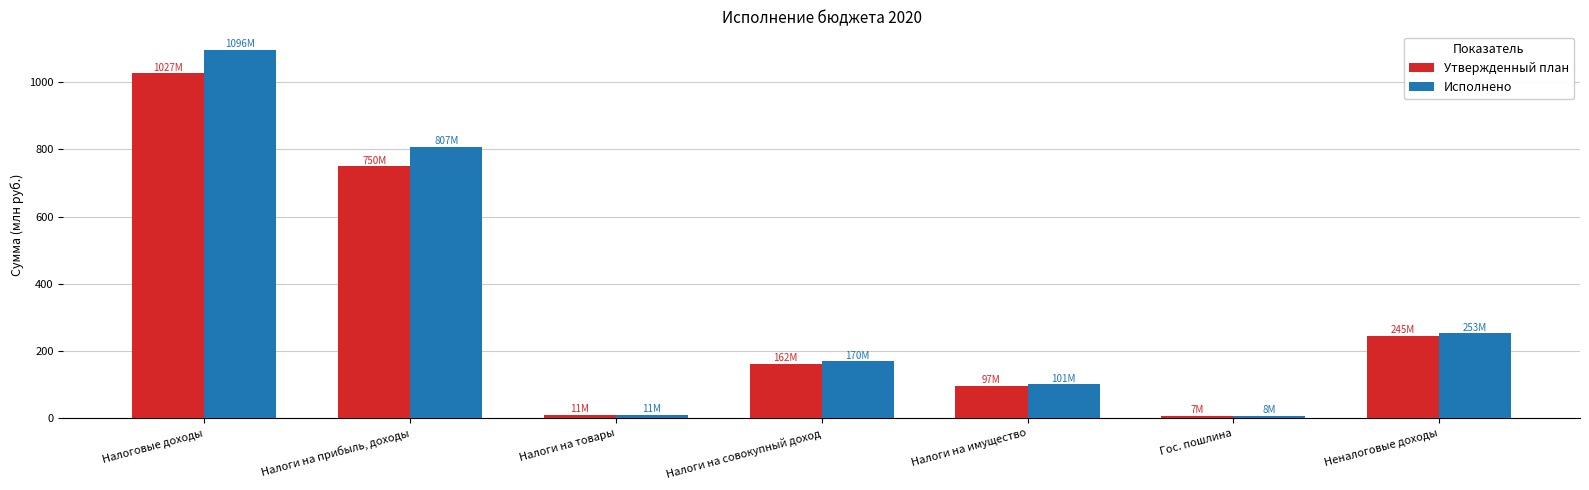

Is it true that Утвержденный план equals 7246400.0 at Гос. пошлина?

True